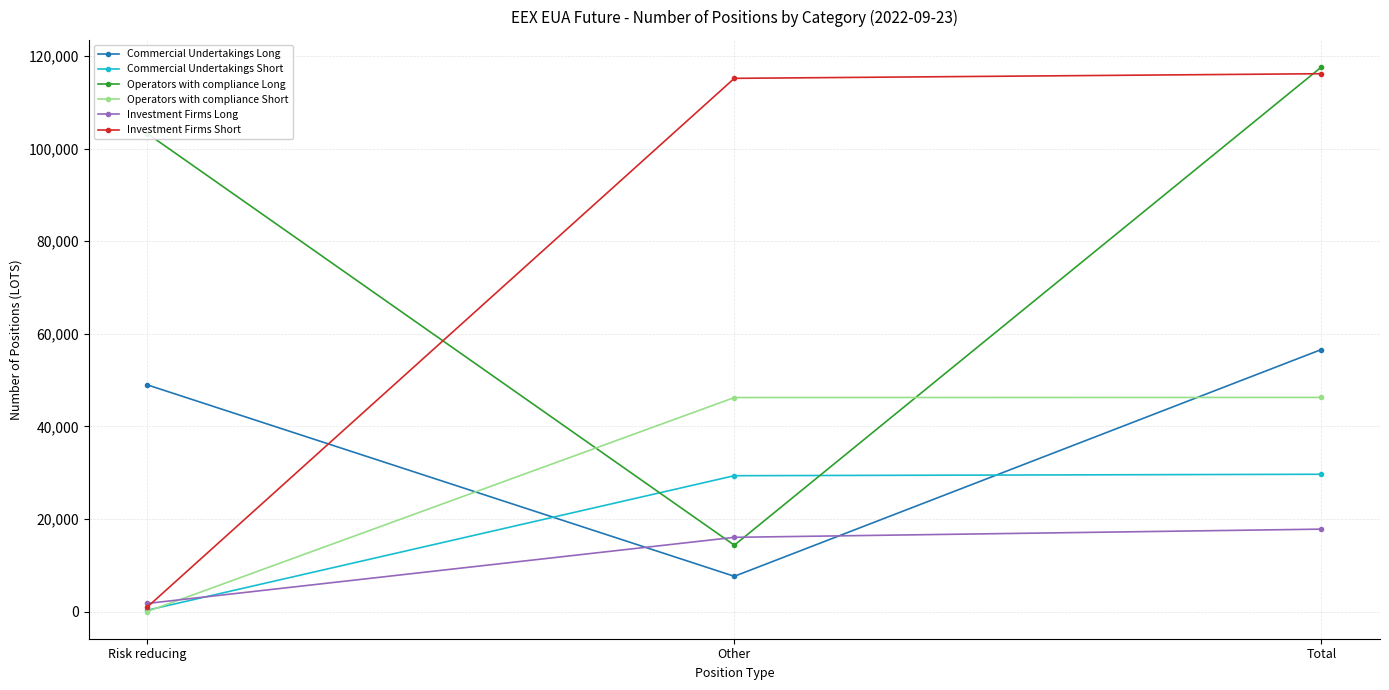

Is it true that Commercial Undertakings Long equals 12442 at Other?

False